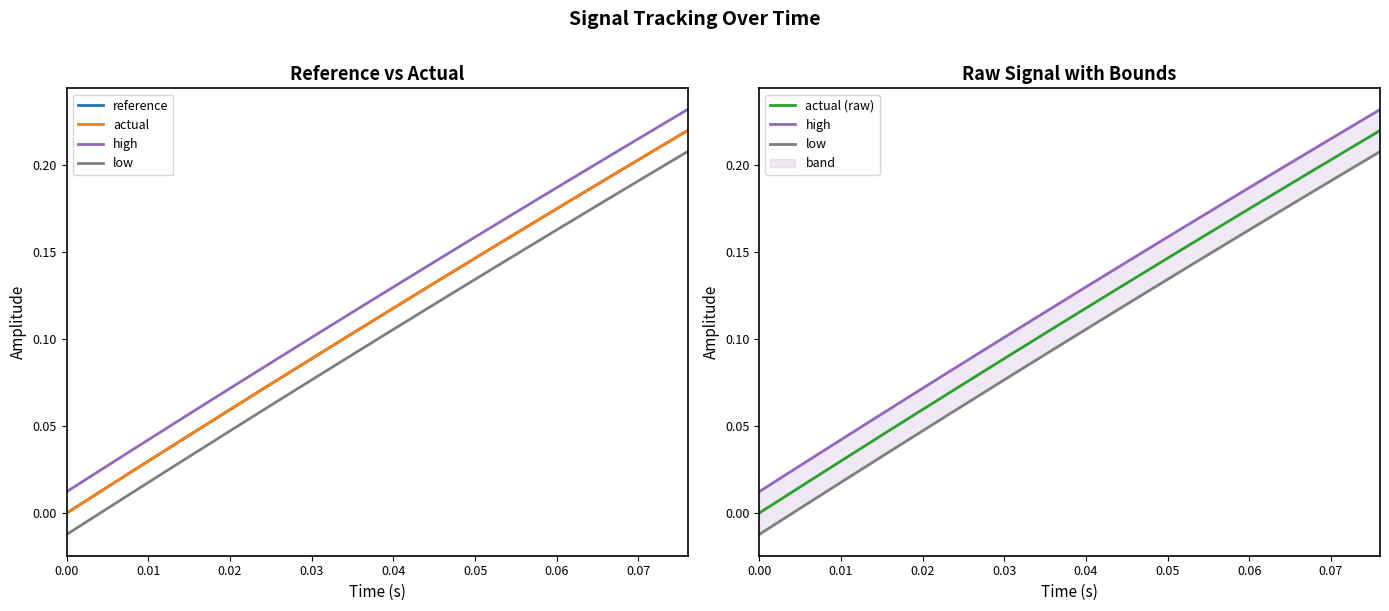

What is the difference between the maximum and minimum values in the actual (raw) series?

0.2